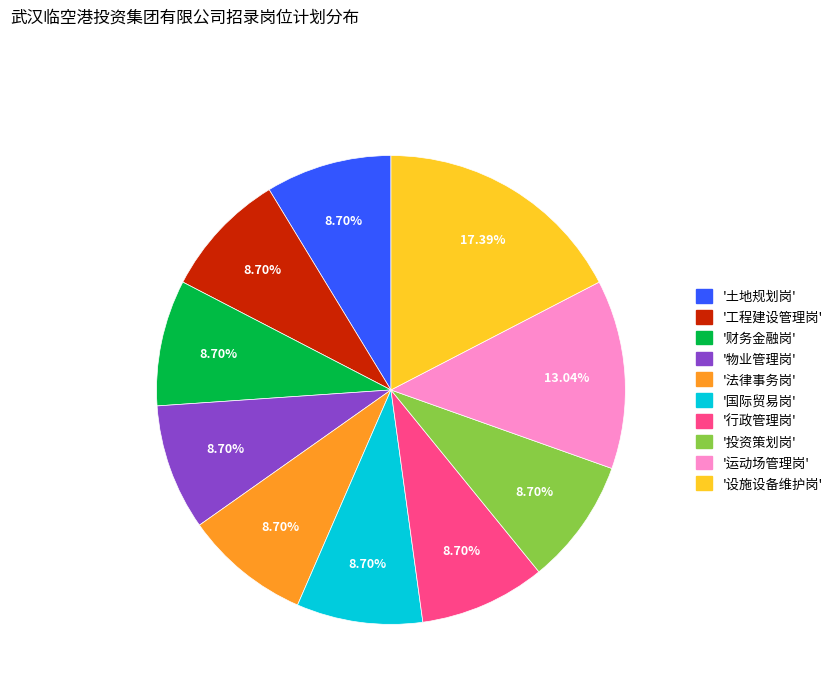

Does any single category account for the majority?

No